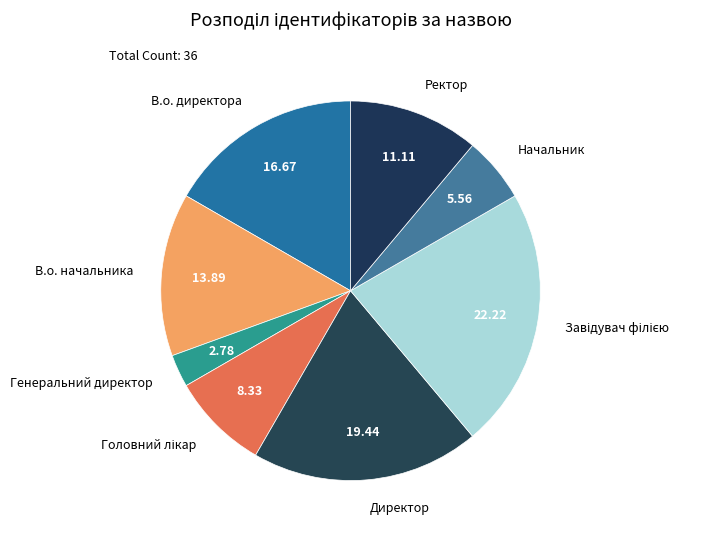

What is the ratio of the value at Генеральний директор to the value at Начальник?

0.5